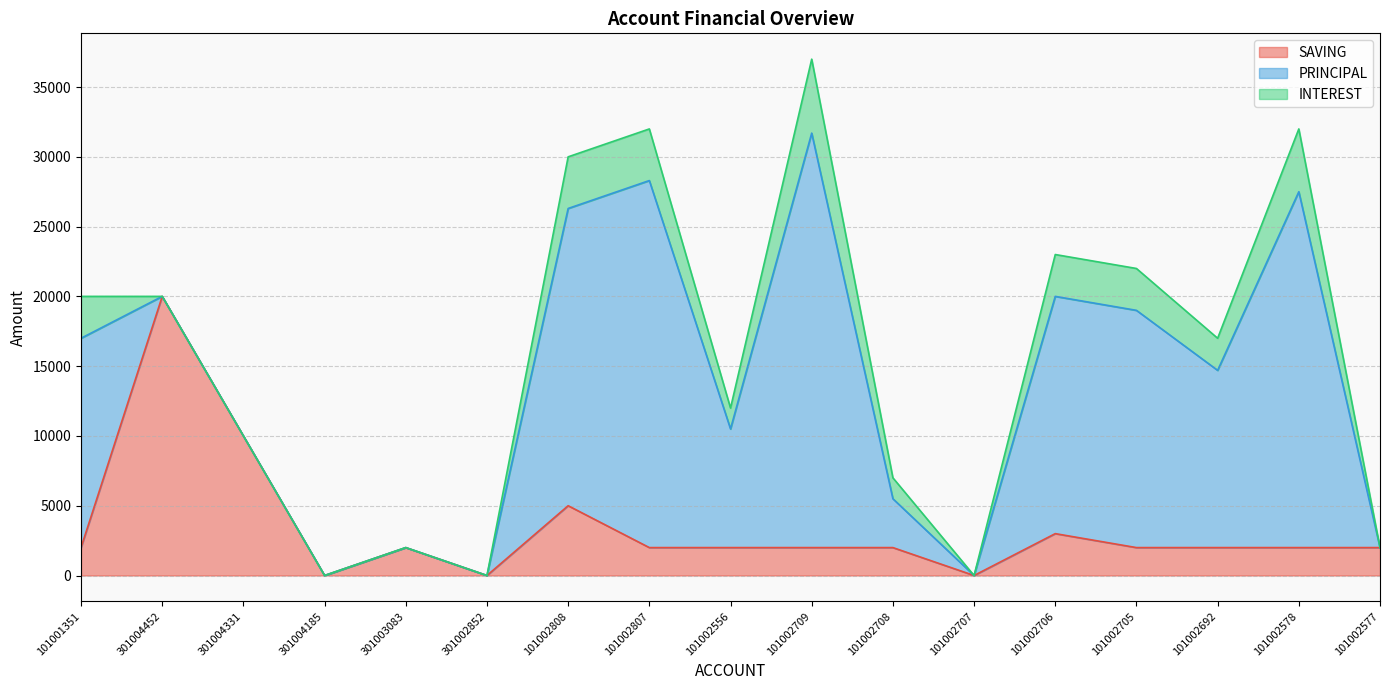

At 101002709, list the series in order from smallest to largest.

SAVING, INTEREST, PRINCIPAL